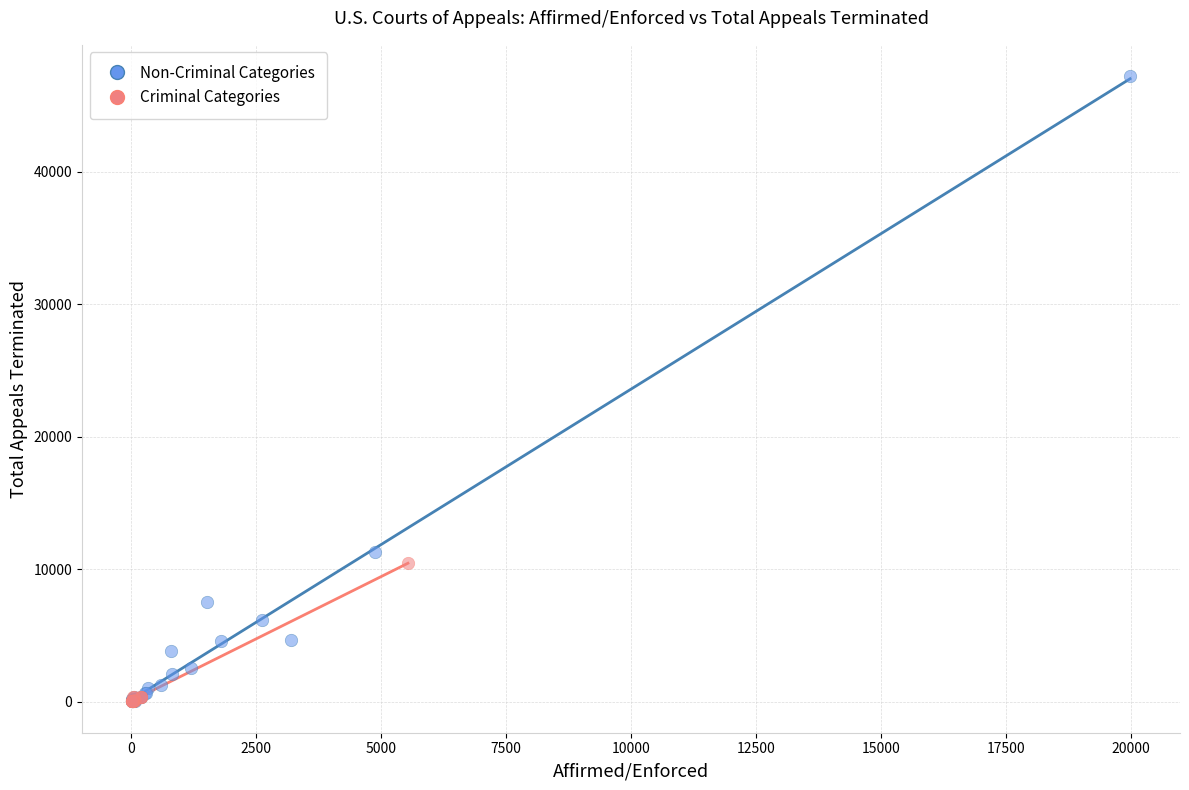

Which series reaches the maximum Y coordinate?

Non-Criminal Categories